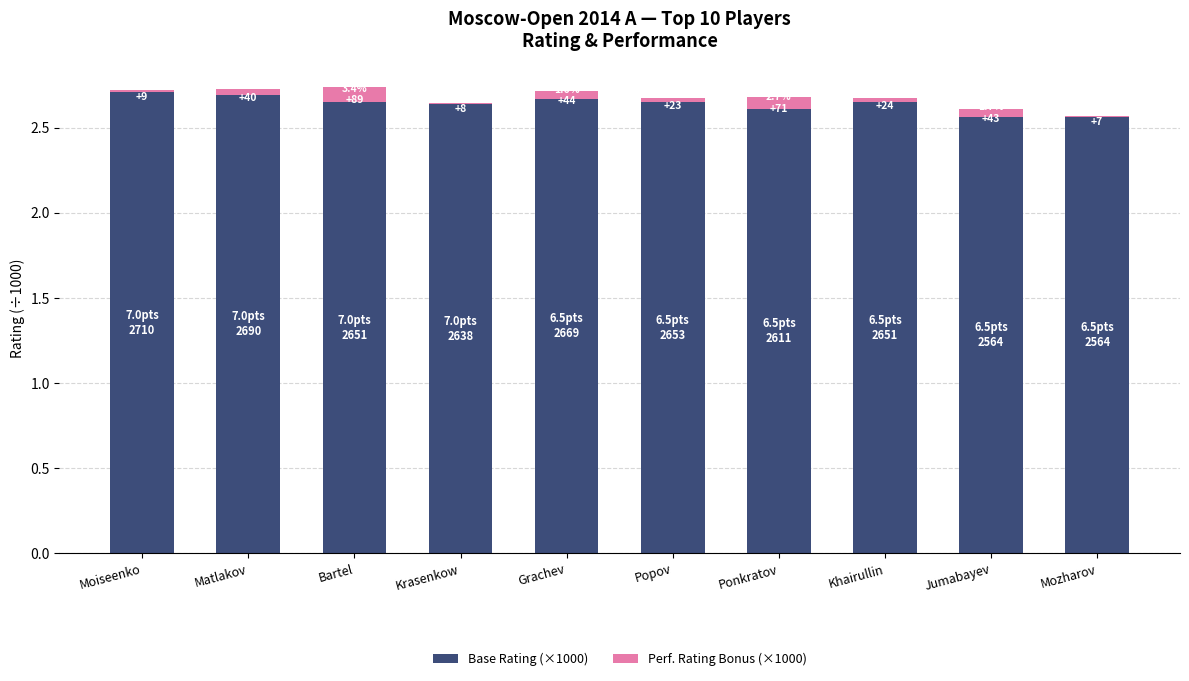

Is it true that Base Rating (×1000) equals 3.7 at Krasenkow?

False